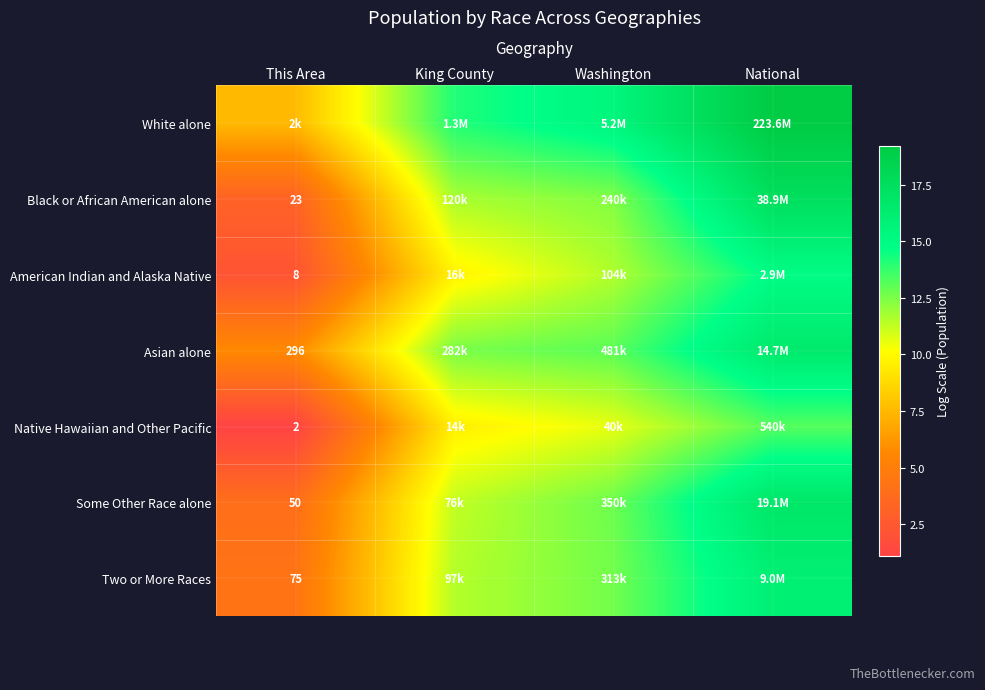

At which category does the chart reach its minimum across all series?

This Area